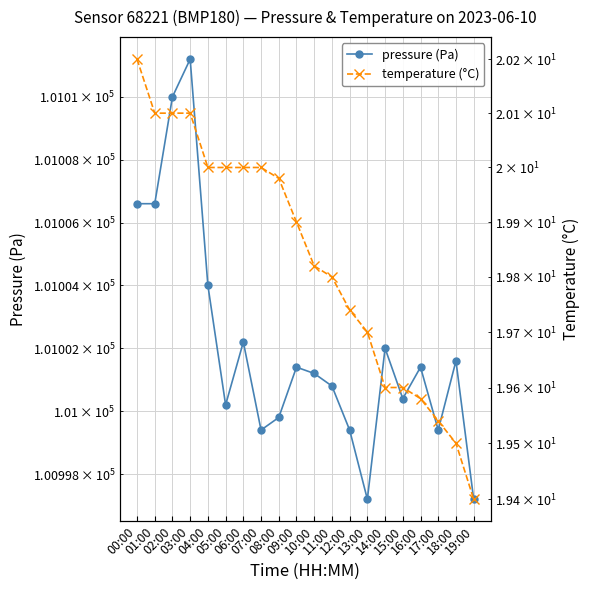

What is the greatest value displayed?

101011.2